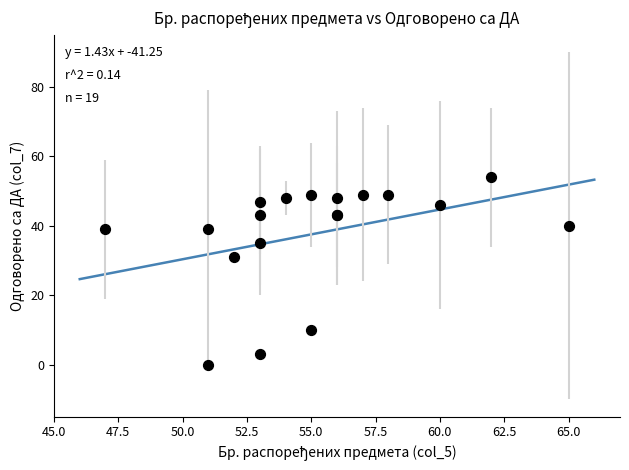

What Y value in the scatter plot is closest to 27?

31